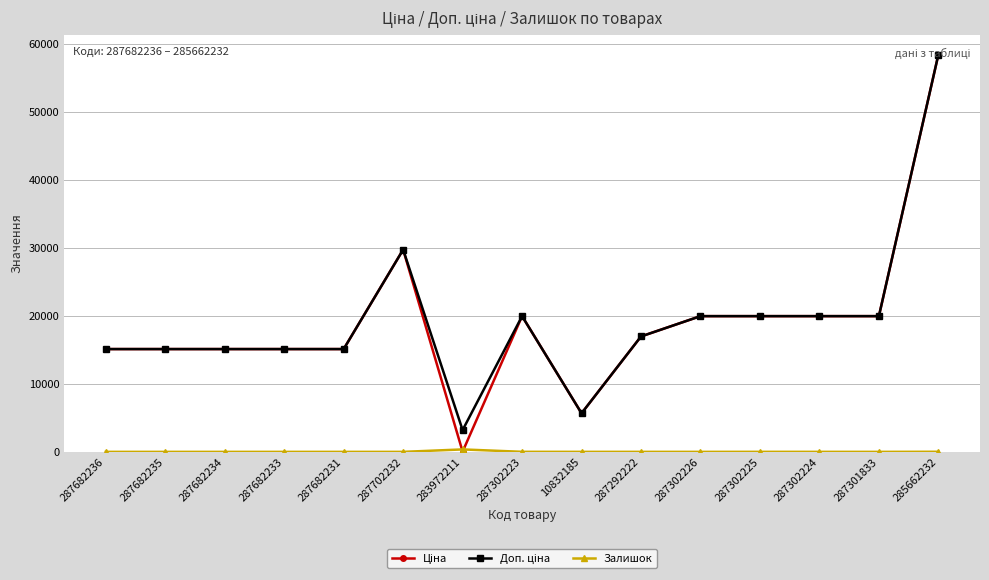

What is the total value across all series at 287682236?

30240.0